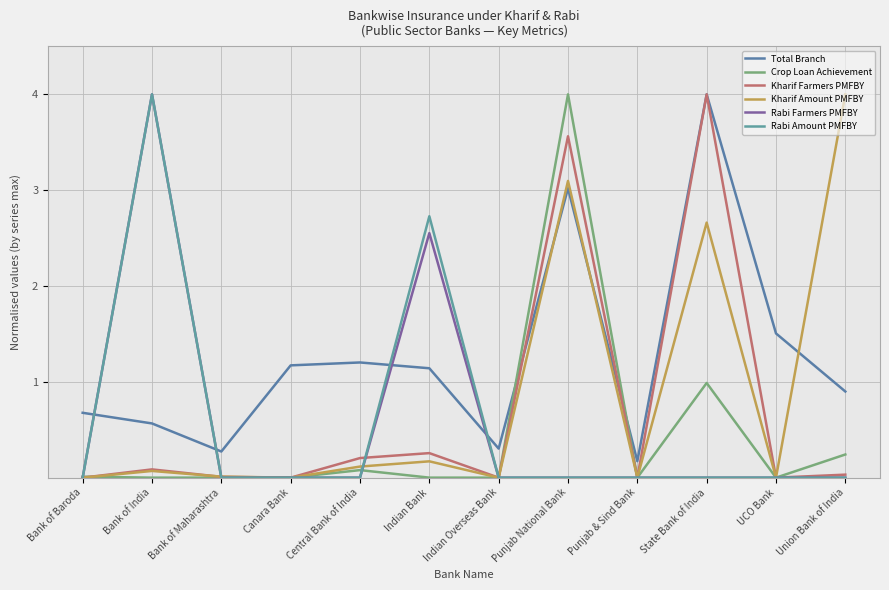

What is the label of the 10th point from the left?

State Bank of India